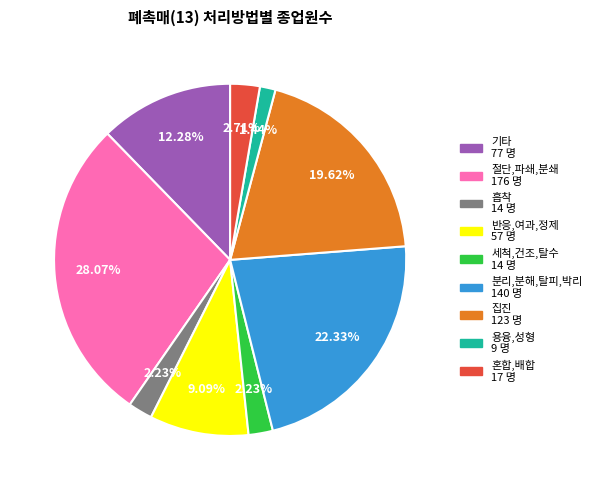

How many slices are in this pie chart?

9